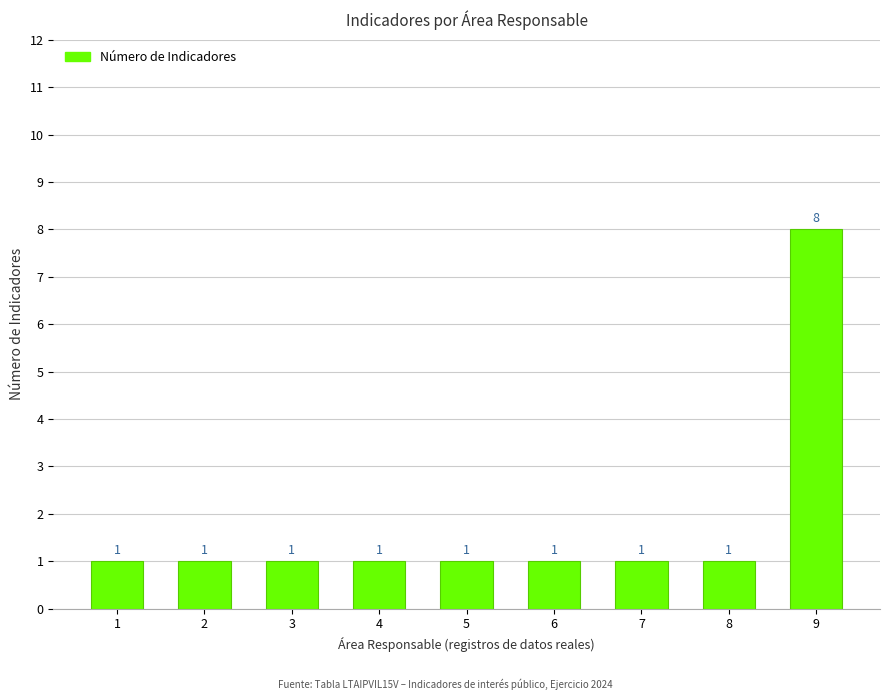

What is the value of the 2nd bar from the left?

1